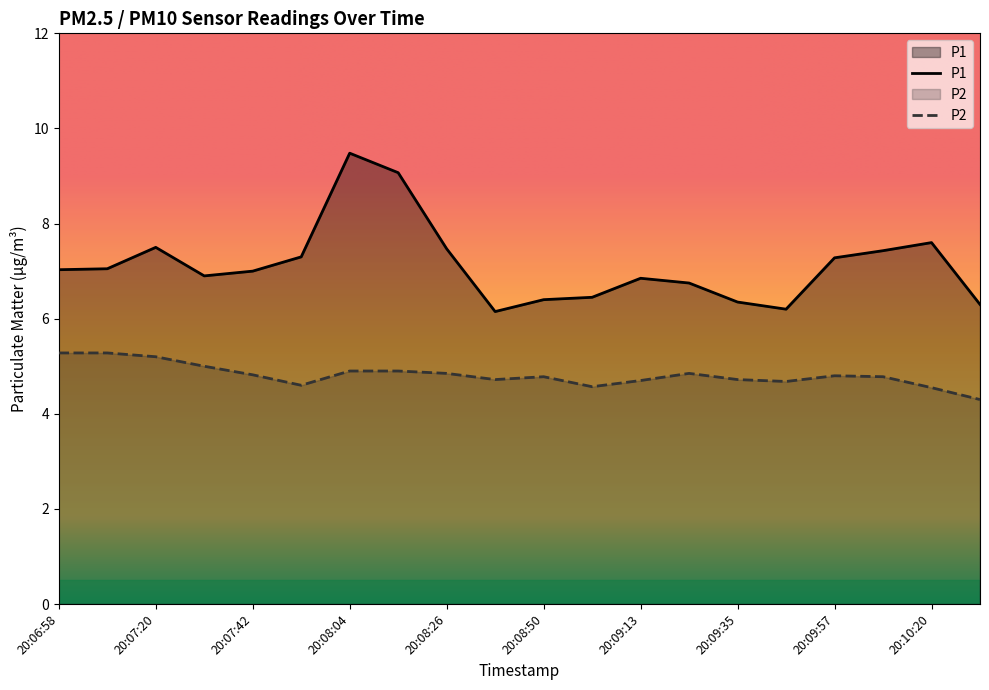

What position from the right is 20:10:20?

2